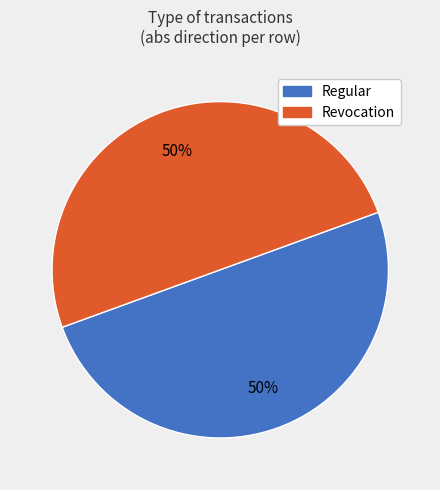

The Revocation slice represents 63% of the pie. True or false?

False